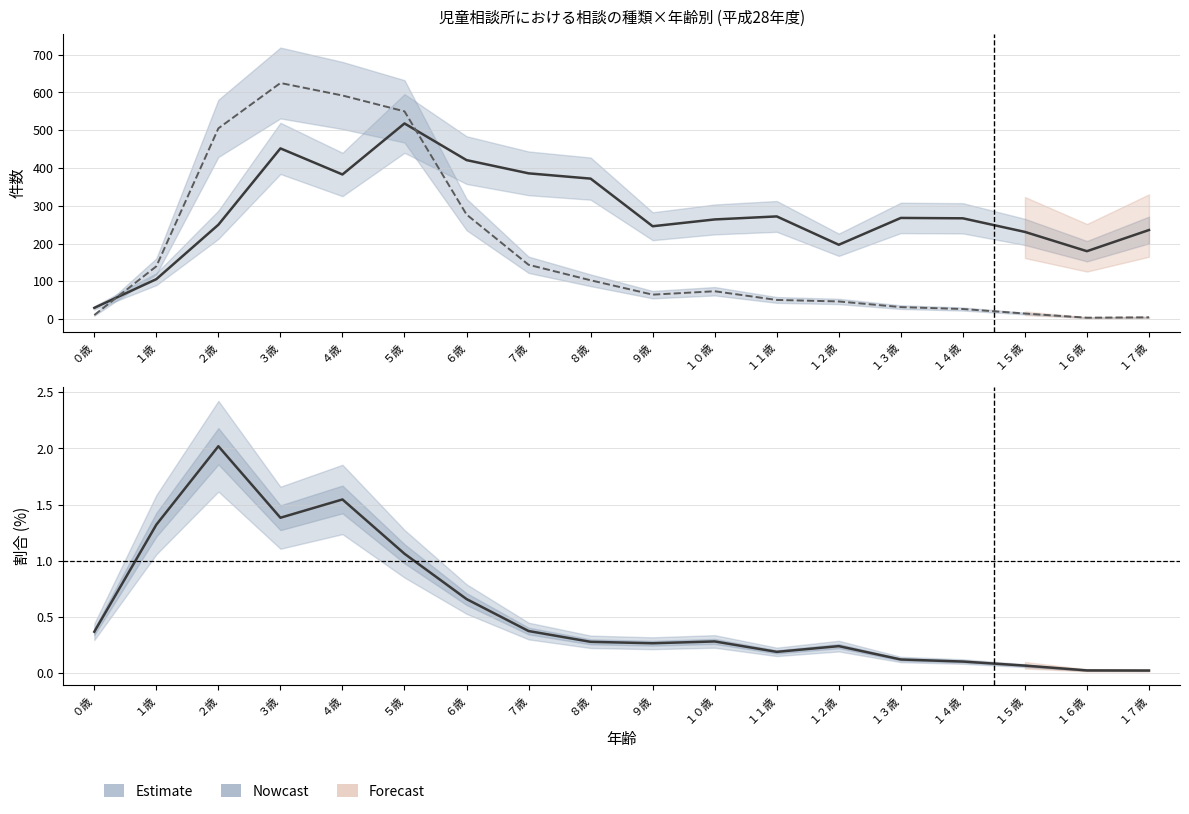

Which category has the lowest value in the 知的障害相談 series?

０歳